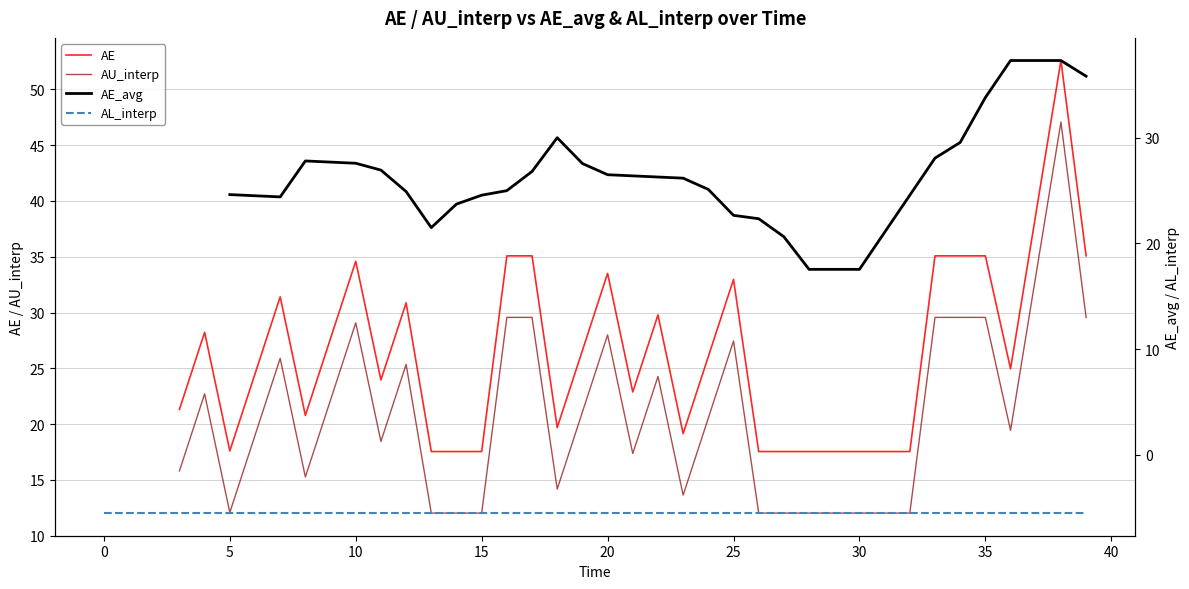

What are all the series names shown in the legend?

AE, AU_interp, AE_avg, AL_interp